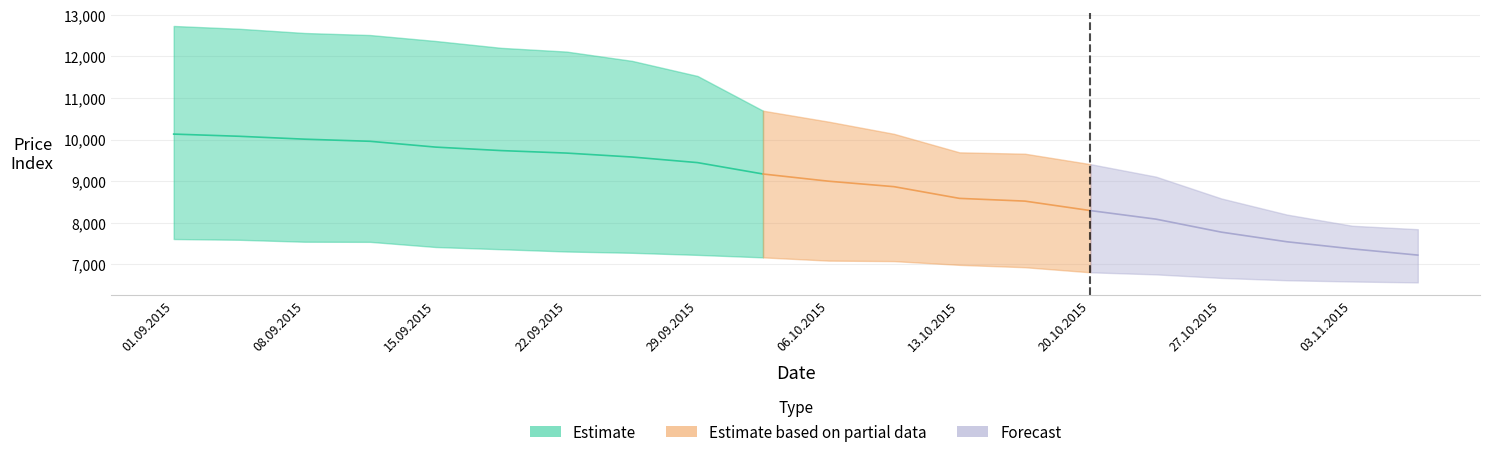

What is the label of the 16th point from the left?

22.10.2015